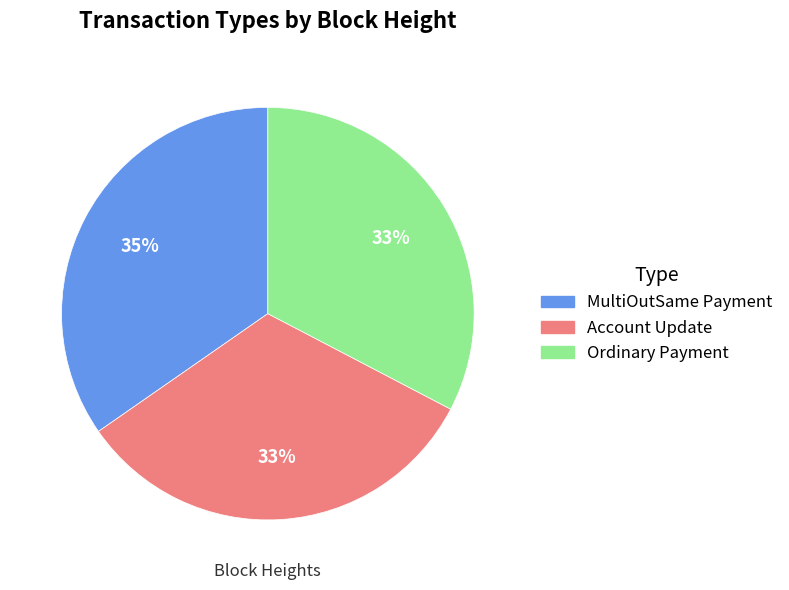

Is the sum of MultiOutSame Payment and Ordinary Payment greater than half?

Yes